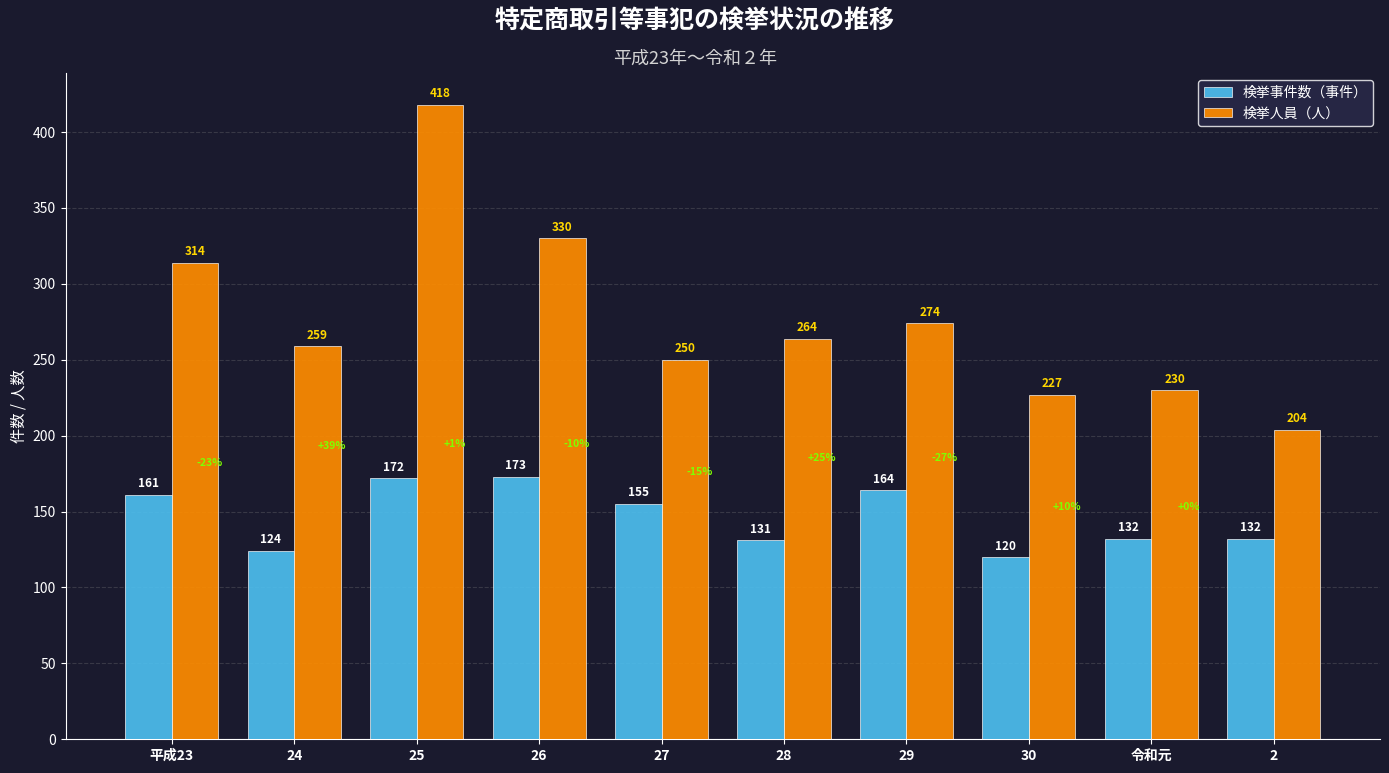

True or false: 検挙人員（人） has a value of 204 at 2.

True